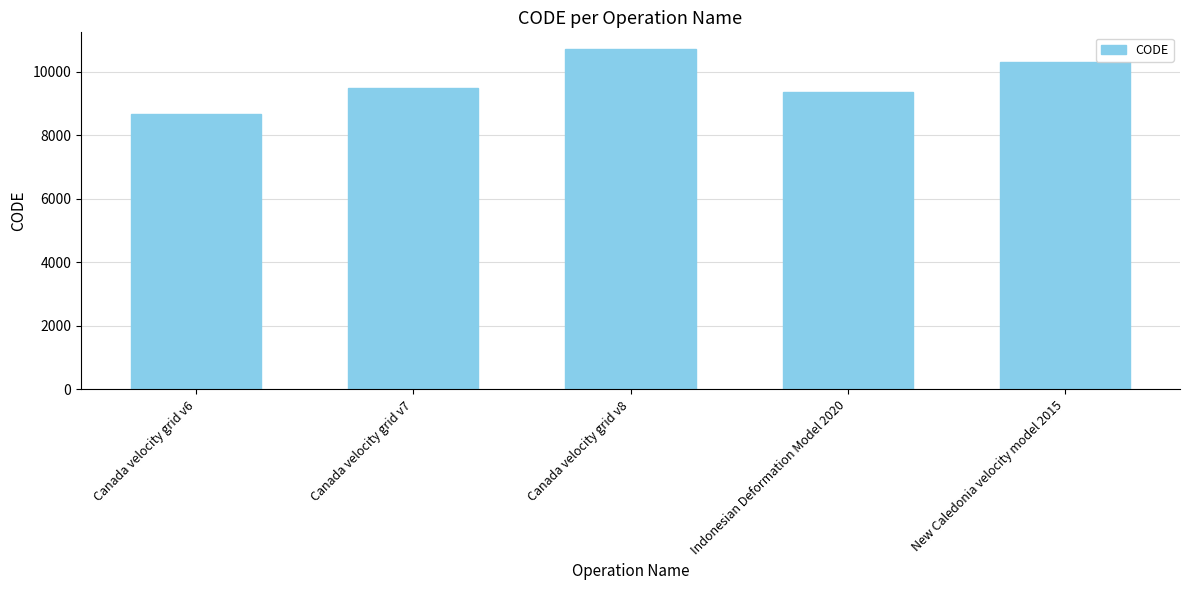

What is the smallest value displayed?

8676